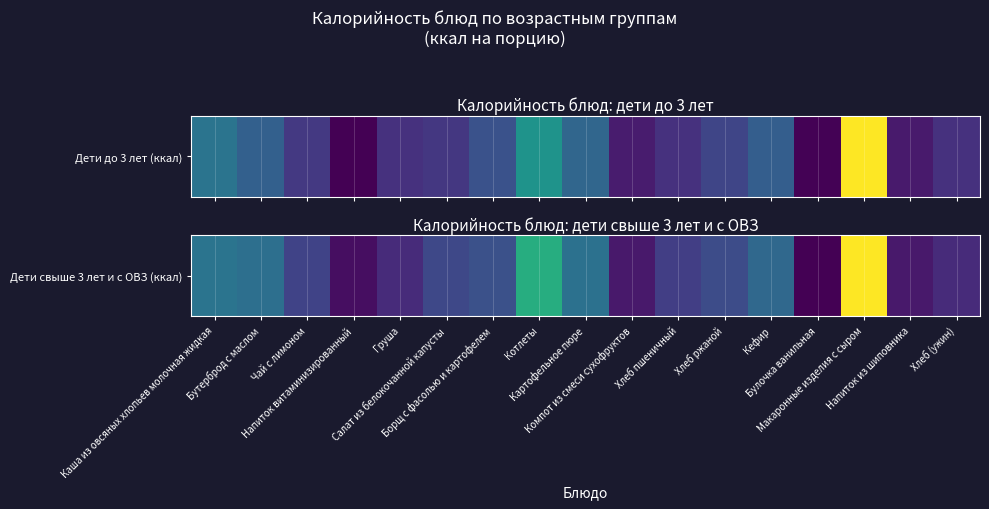

What is the ratio of the value at Хлеб пшеничный to the value at Картофельное пюре?

0.5